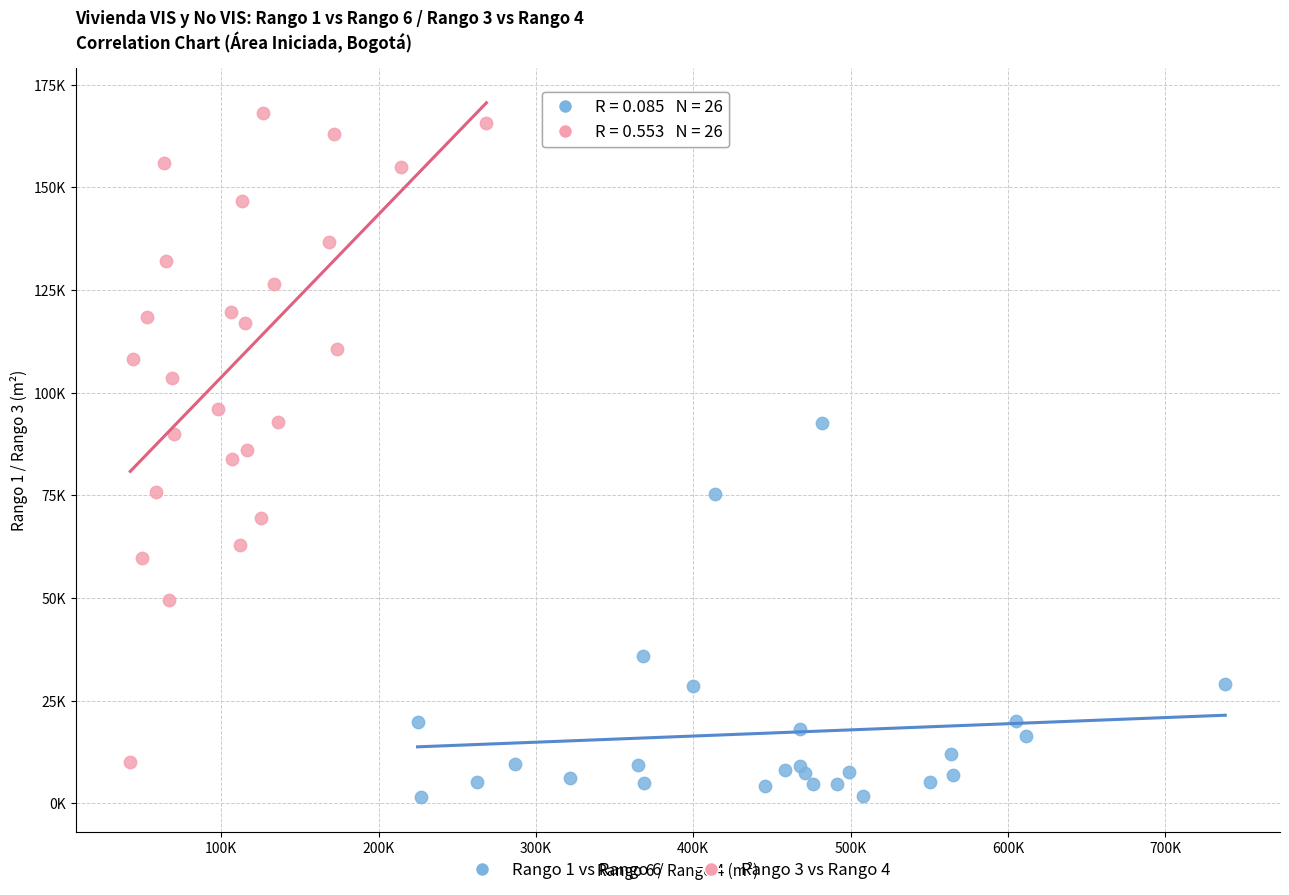

What are all the series names shown in the legend?

Rango 1 vs Rango 6, Rango 3 vs Rango 4